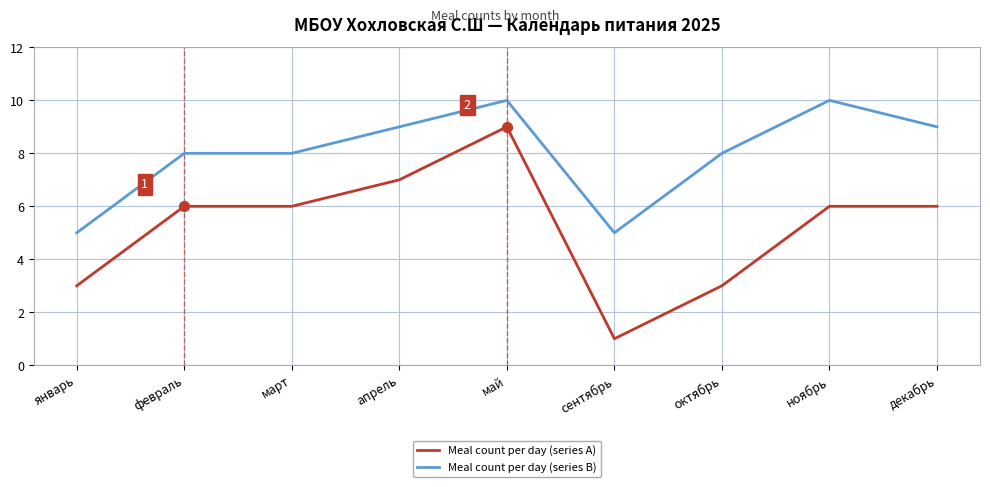

Which series has the largest range (max minus min)?

Meal count per day (series A)